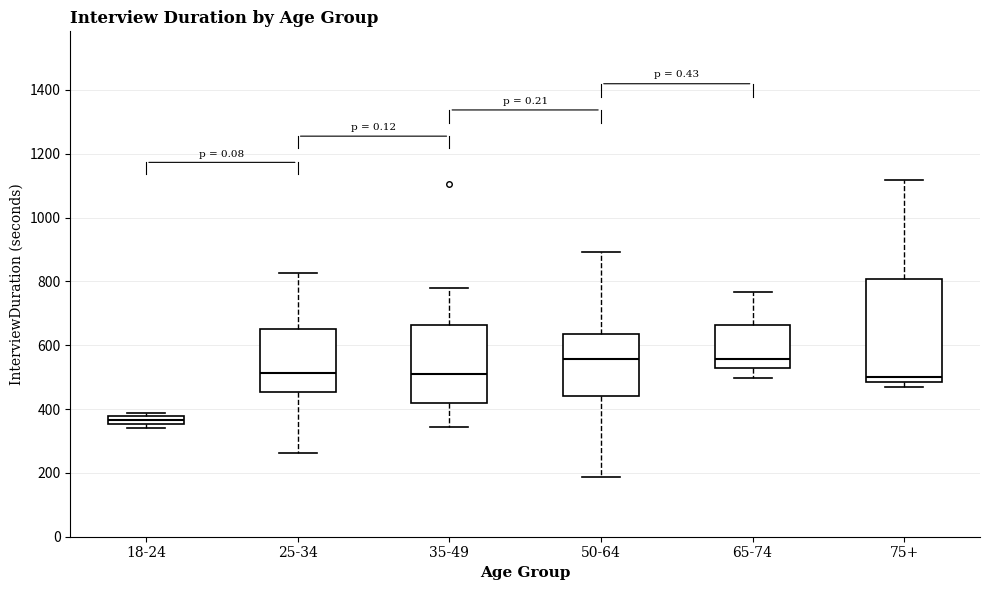

Where does the lower whisker of the box for 65-74 end on the y-axis? The values are not printed on the chart, so give them approximately, as read against the axis.

500